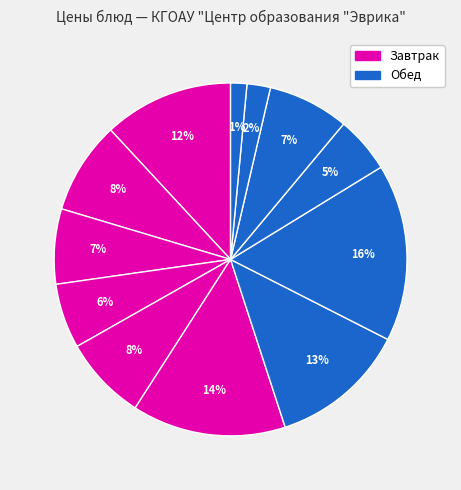

How many segments does this pie chart have?

12